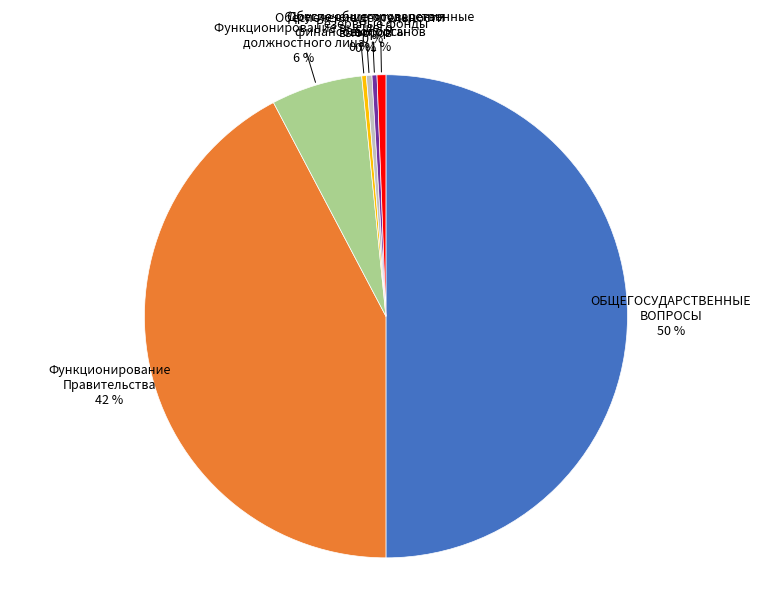

Does Обеспечение проведения выборов 0 % represent more than half of the total?

No